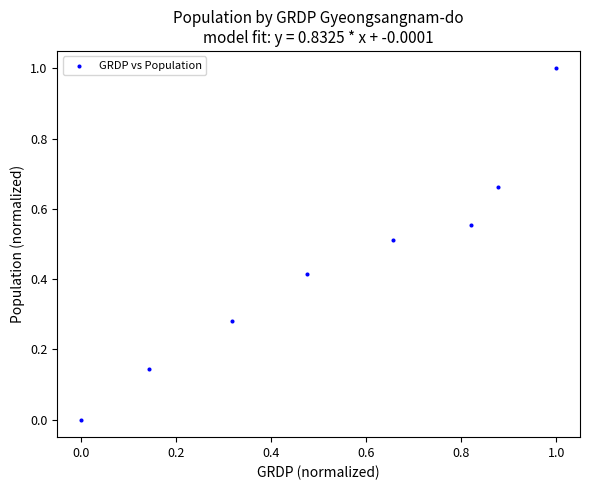

What is the range of Y values (max minus min)?

1.0